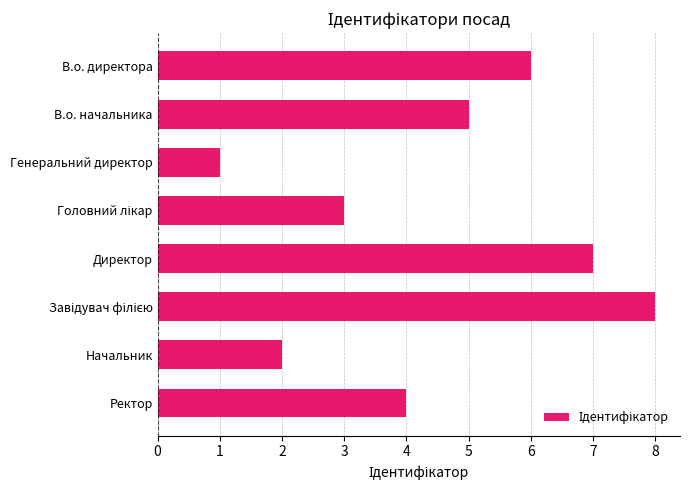

Reading bottom to top, extract all data points from this chart.

4	2	8	7	3	1	5	6